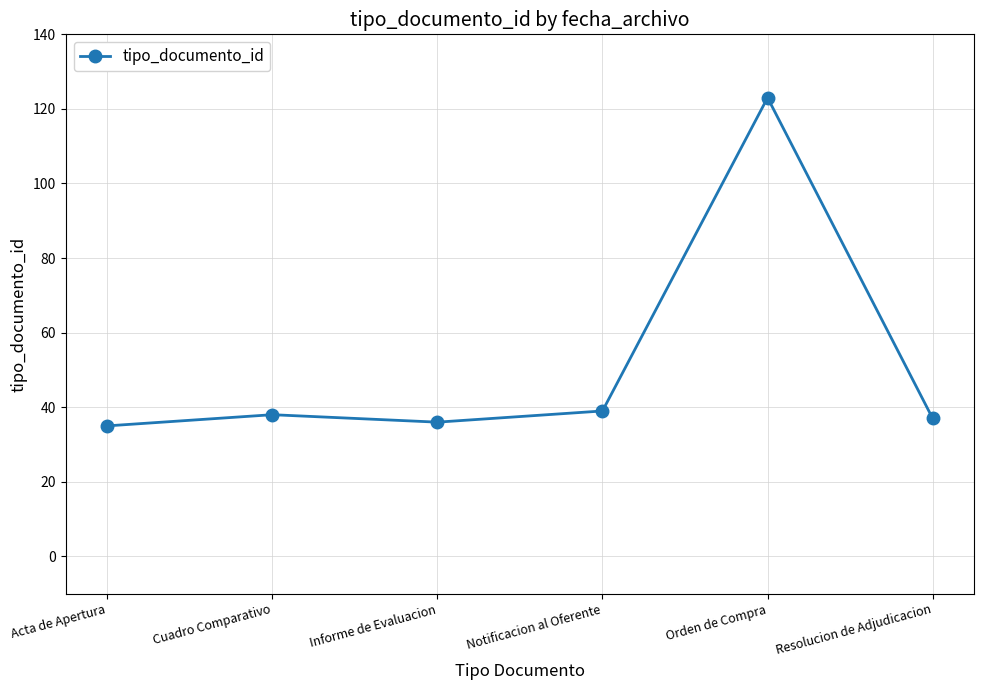

Read the value at Cuadro Comparativo.

38